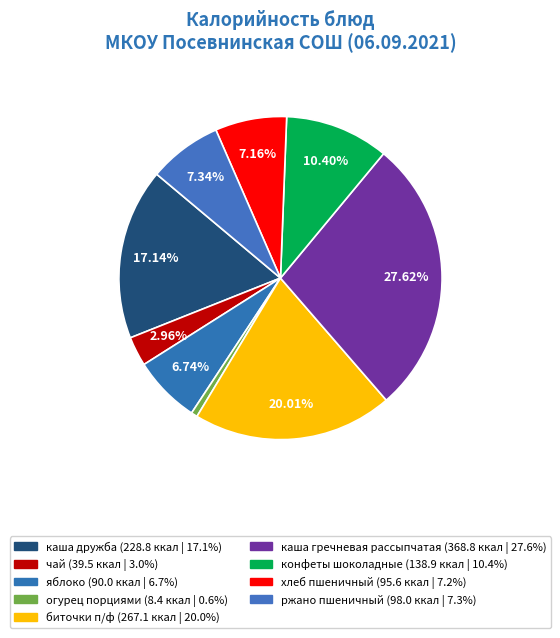

Which slice is the smallest?

огурец порциями